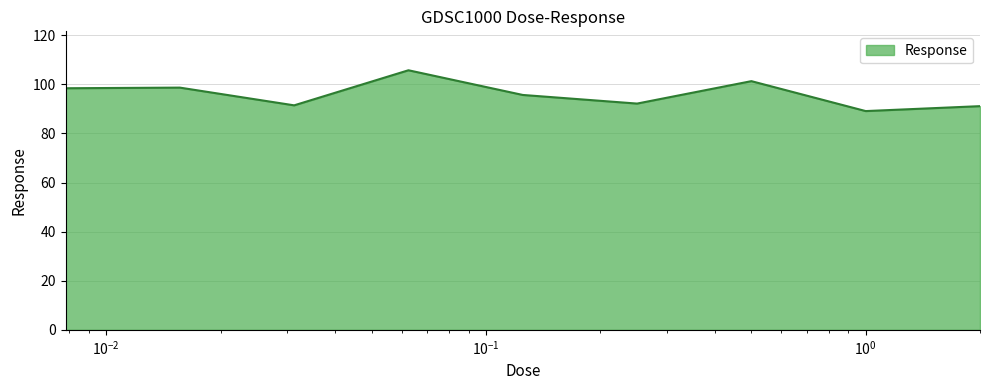

What is the minimum value shown in the chart?

89.1